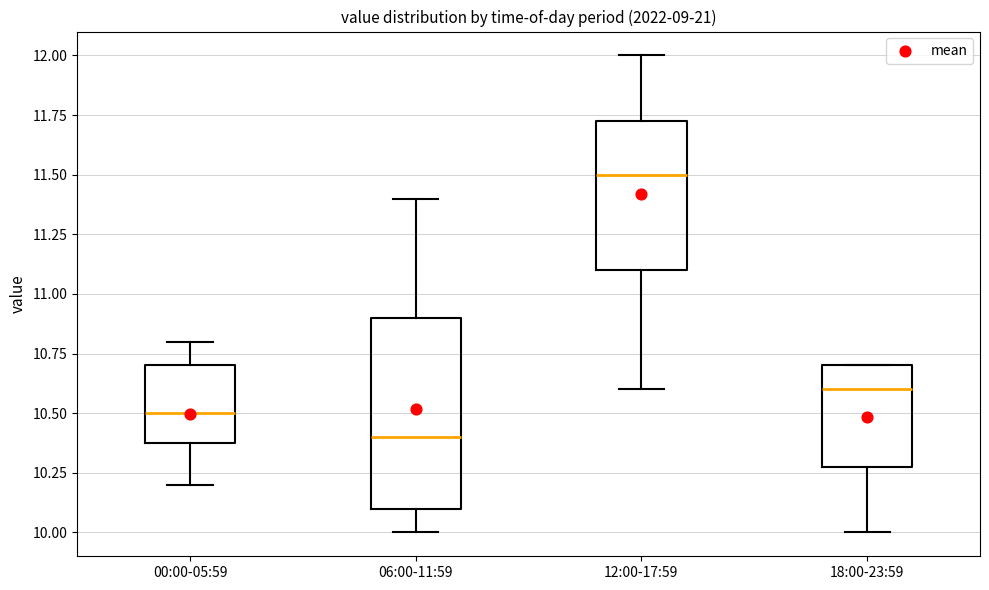

Reading left to right, read every box against the y-axis: the position of its median line, the range the box covers, and the ends of its whiskers. The values are not printed on the chart, so give them approximately, as read against the axis.

00:00-05:59: median 10.50, box 10.40 to 10.70, whiskers 10.20 to 10.80
06:00-11:59: median 10.40, box 10.10 to 10.90, whiskers 10.00 to 11.40
12:00-17:59: median 11.50, box 11.10 to 11.75, whiskers 10.60 to 12.00
18:00-23:59: median 10.60, box 10.30 to 10.70, whiskers 10.00 to 10.70